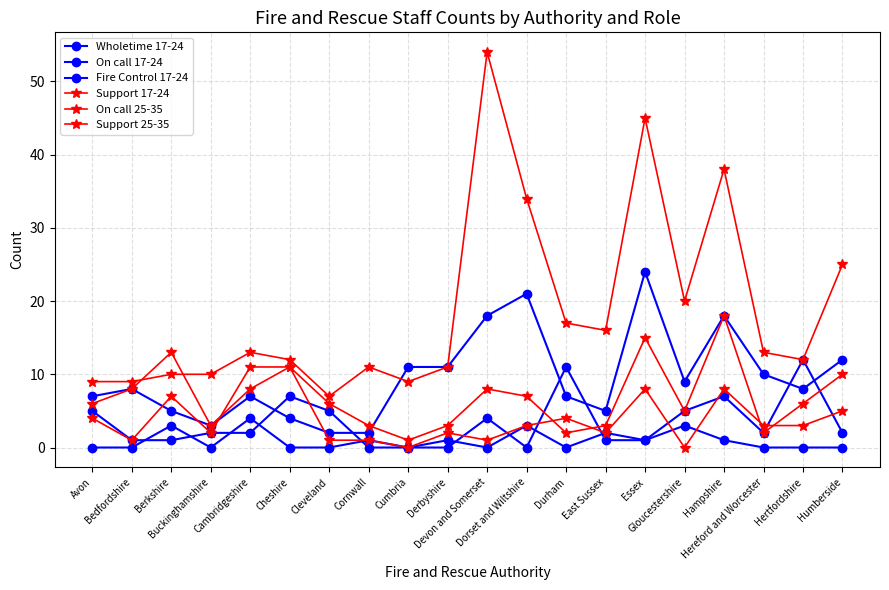

What is the maximum value shown in the chart?

54